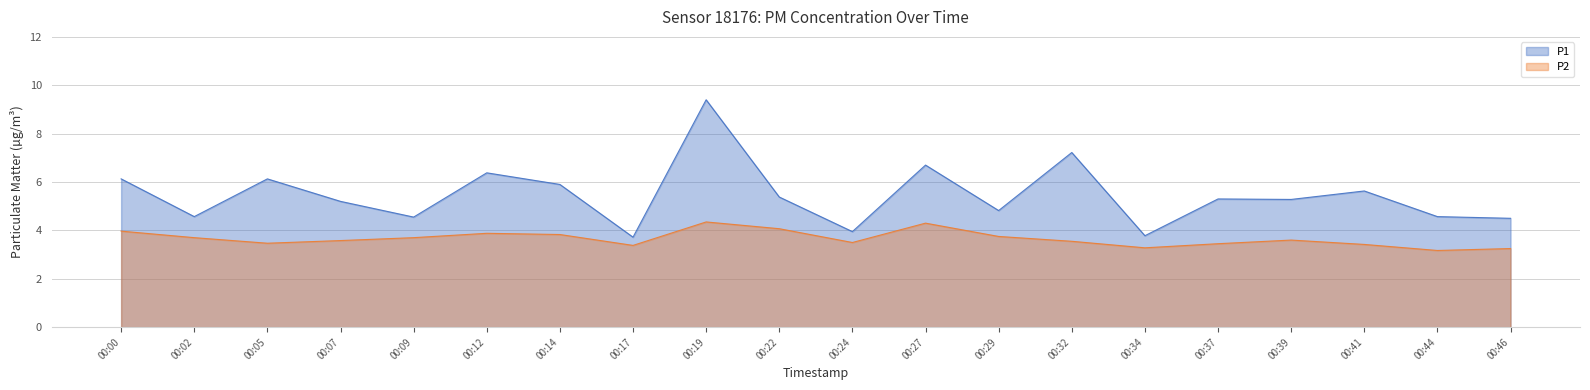

Rank the series by their maximum value, from highest to lowest.

P1, P2